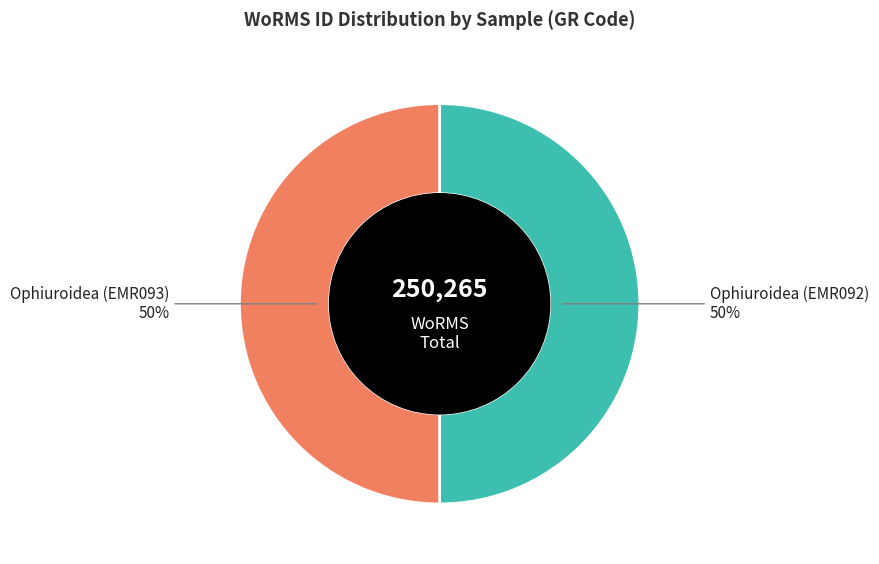

To the nearest percent, what is the average slice percentage?

50%